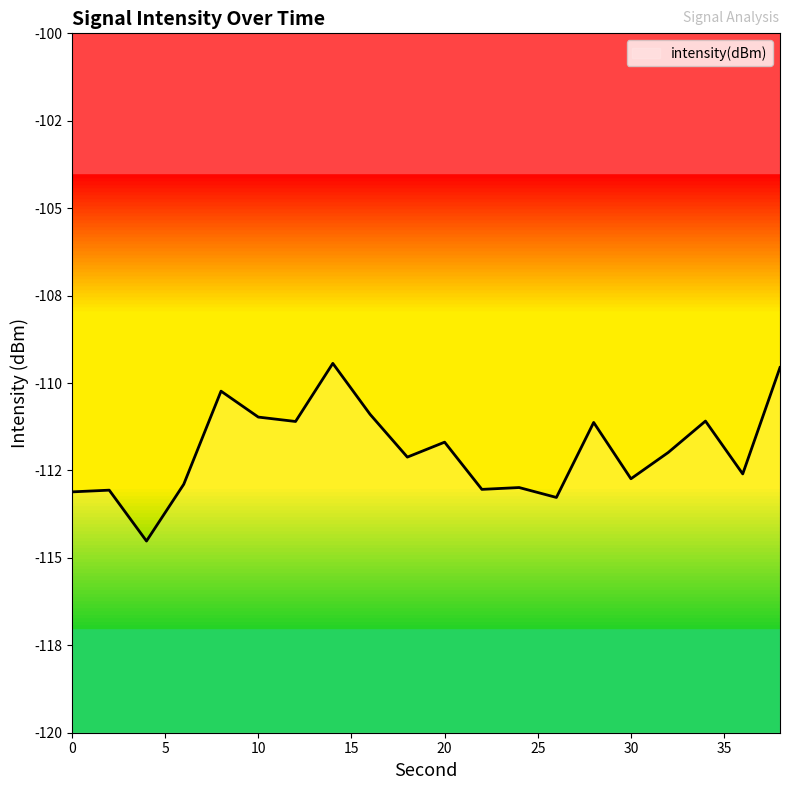

How many interior local valleys (lower than both neighbors) does the data have?

7